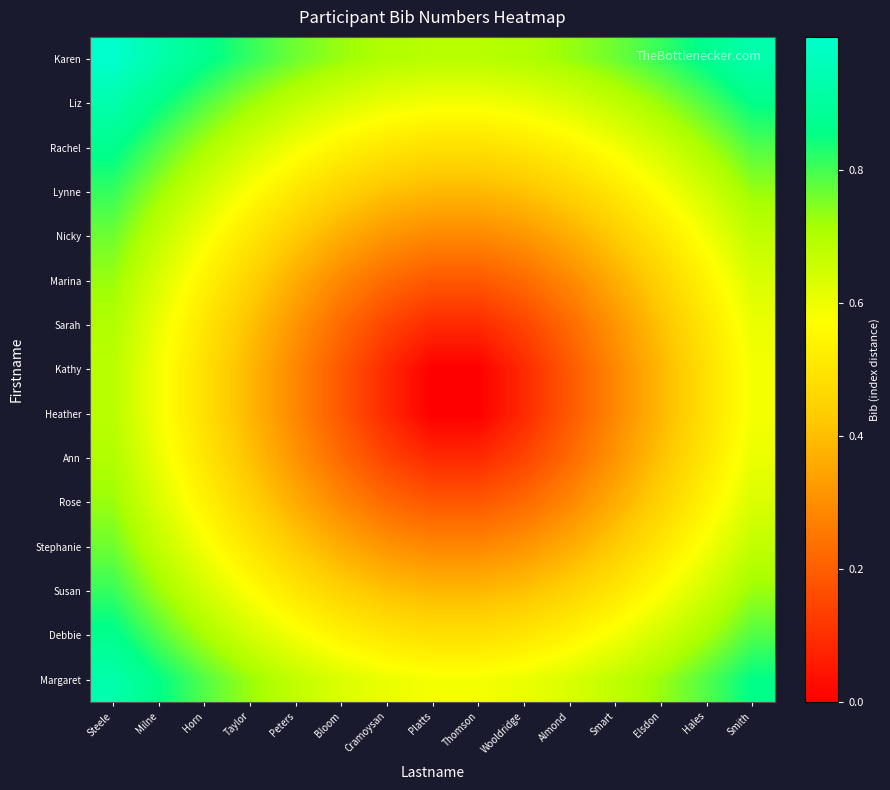

At Peters, list the series in order from smallest to largest.

Kathy, Heather, Sarah, Ann, Marina, Rose, Nicky, Stephanie, Lynne, Susan, Rachel, Debbie, Liz, Margaret, Karen